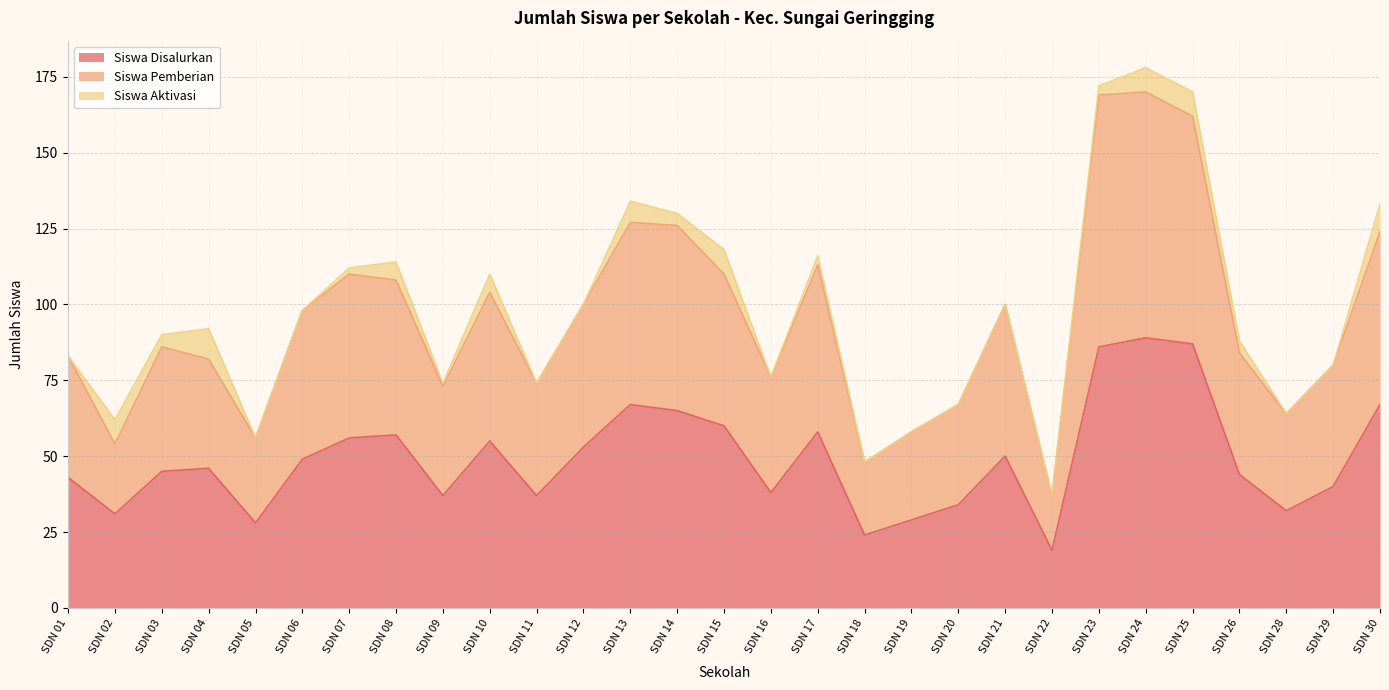

Is it true that Siswa Pemberian equals 70 at SDN 18?

False